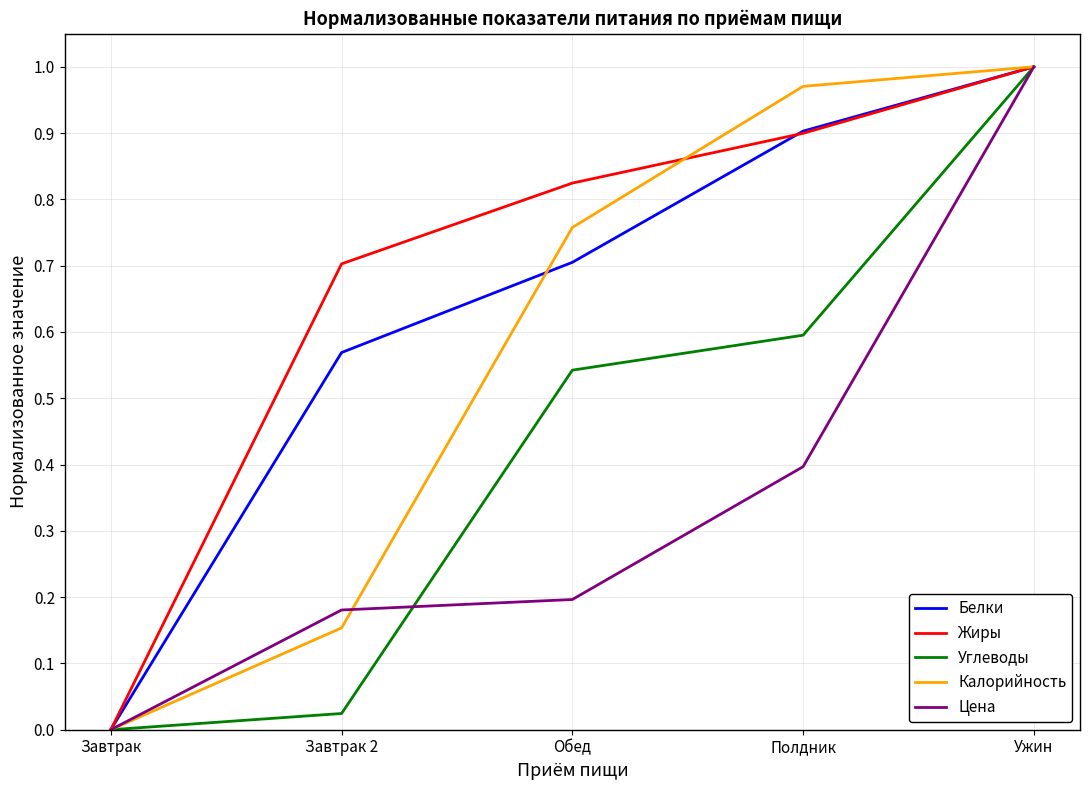

Which category has the lowest value across all series?

Завтрак